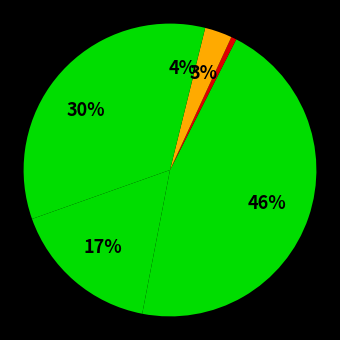

To the nearest percent, what is the difference between the largest and smallest slice percentages?

45%